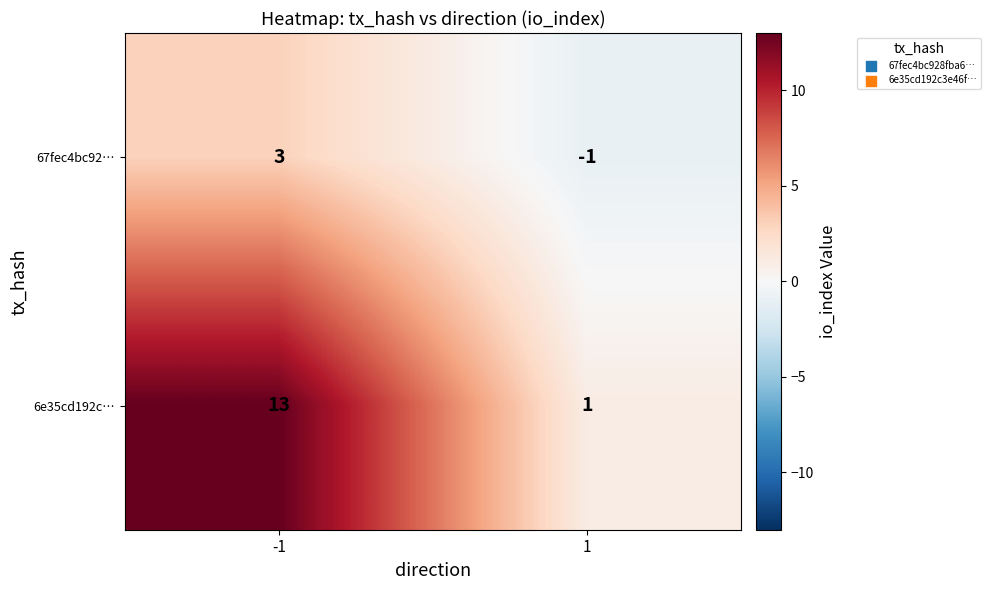

What is the difference between the 67fec4bc92… values at 1 and -1?

4